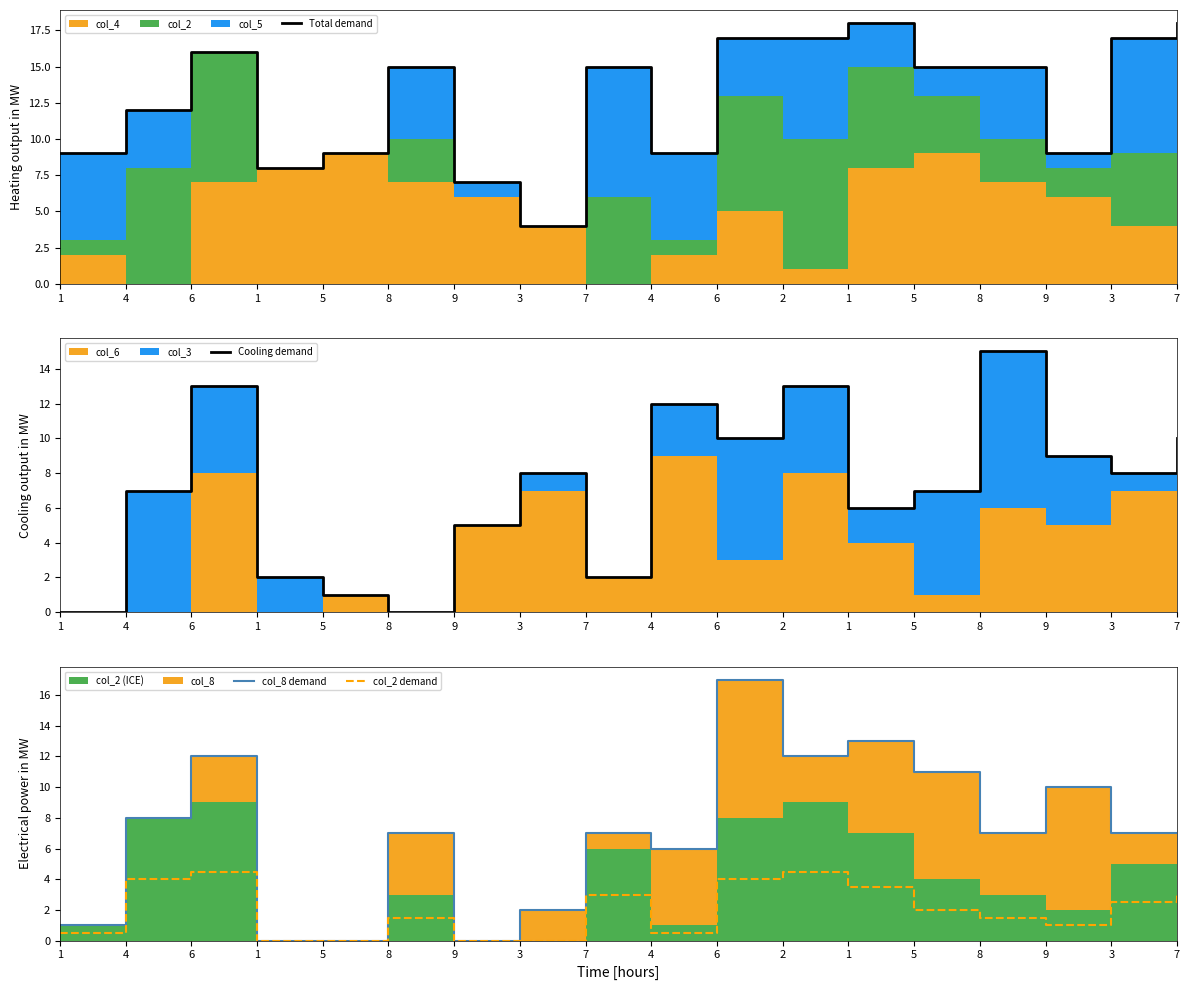

Reading left to right, extract all data points from this chart.

Total demand: 1=9.0	4=12.0	6=16.0	1=8.0	5=9.0	8=15.0	9=7.0	3=4.0	7=15.0	4=9.0	6=17.0	2=17.0	1=18.0	5=15.0	8=15.0	9=9.0	3=17.0	7=18.0
Cooling demand: 1=0.0	4=7.0	6=13.0	1=2.0	5=1.0	8=0.0	9=5.0	3=8.0	7=2.0	4=12.0	6=10.0	2=13.0	1=6.0	5=7.0	8=15.0	9=9.0	3=8.0	7=10.0
col_8 demand: 1=1.0	4=8.0	6=12.0	1=0.0	5=0.0	8=7.0	9=0.0	3=2.0	7=7.0	4=6.0	6=17.0	2=12.0	1=13.0	5=11.0	8=7.0	9=10.0	3=7.0	7=7.0
col_2 demand: 1=0.5	4=4.0	6=4.5	1=0.0	5=0.0	8=1.5	9=0.0	3=0.0	7=3.0	4=0.5	6=4.0	2=4.5	1=3.5	5=2.0	8=1.5	9=1.0	3=2.5	7=3.0